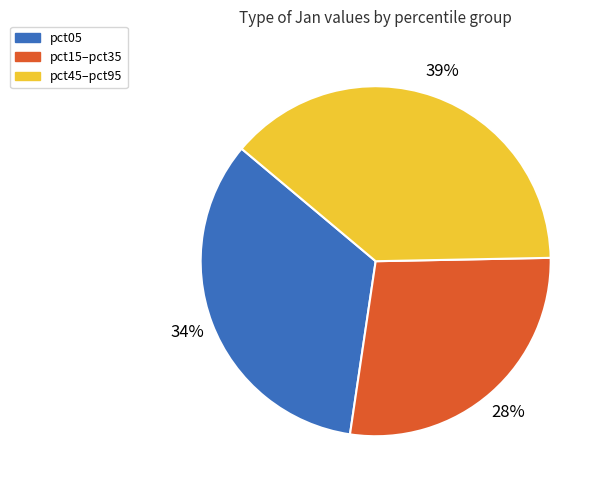

Count the number of slices in the pie.

3